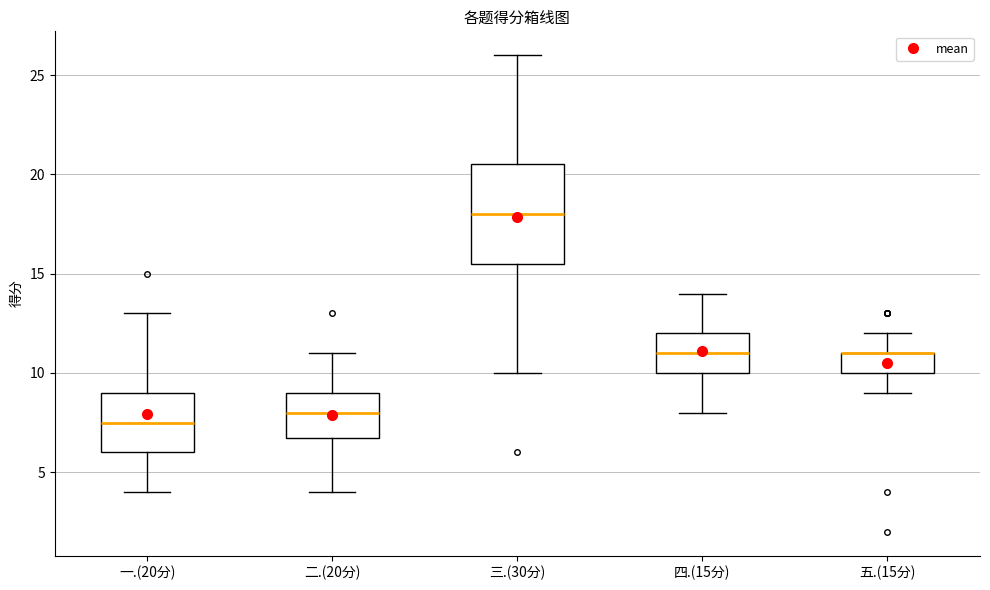

Reading left to right, transcribe this box plot: for each box, give where its median line is, the range the box spans, and where its two whiskers end, as read against the y-axis. The values are not printed on the chart, so give them approximately, as read against the axis.

一.(20分): median 7.5, box 6.0 to 9.0, whiskers 4.0 to 13.0
二.(20分): median 8.0, box 7.0 to 9.0, whiskers 4.0 to 11.0
三.(30分): median 18.0, box 15.5 to 20.5, whiskers 10.0 to 26.0
四.(15分): median 11.0, box 10.0 to 12.0, whiskers 8.0 to 14.0
五.(15分): median 11.0 (drawn on the box's upper edge), box 10.0 to 11.0, whiskers 9.0 to 12.0